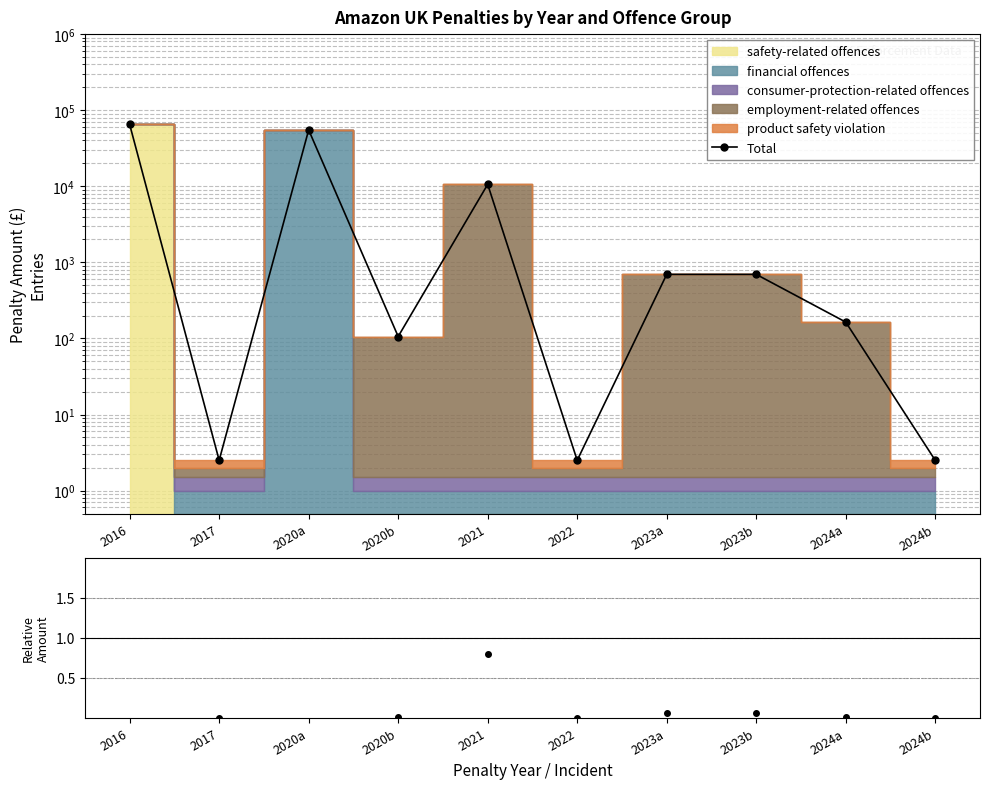

At which category does the data reach its first local valley?

2017